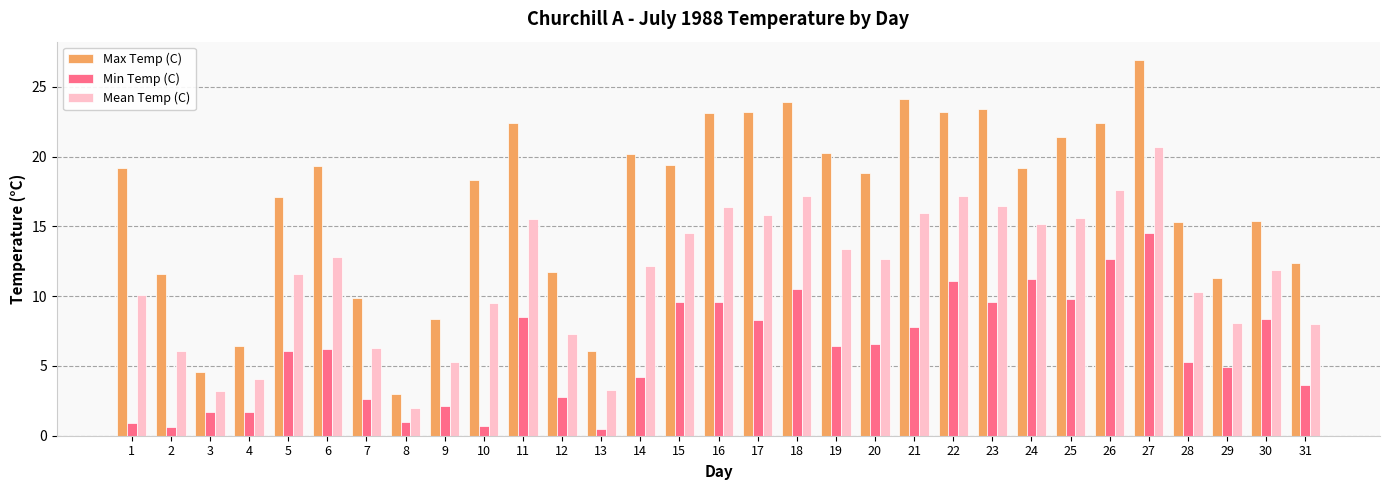

What is the sum of all Mean Temp (C) values?

356.4